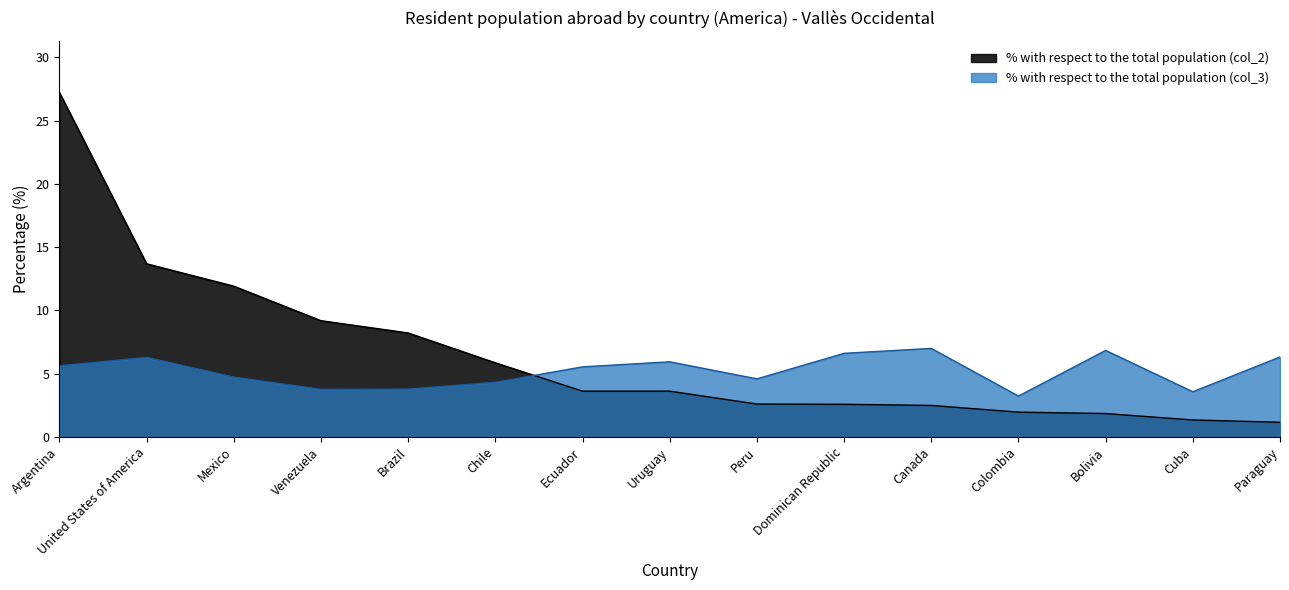

True or false: % with respect to the total population (col_2) and % with respect to the total population (col_3) intersect in this chart.

True